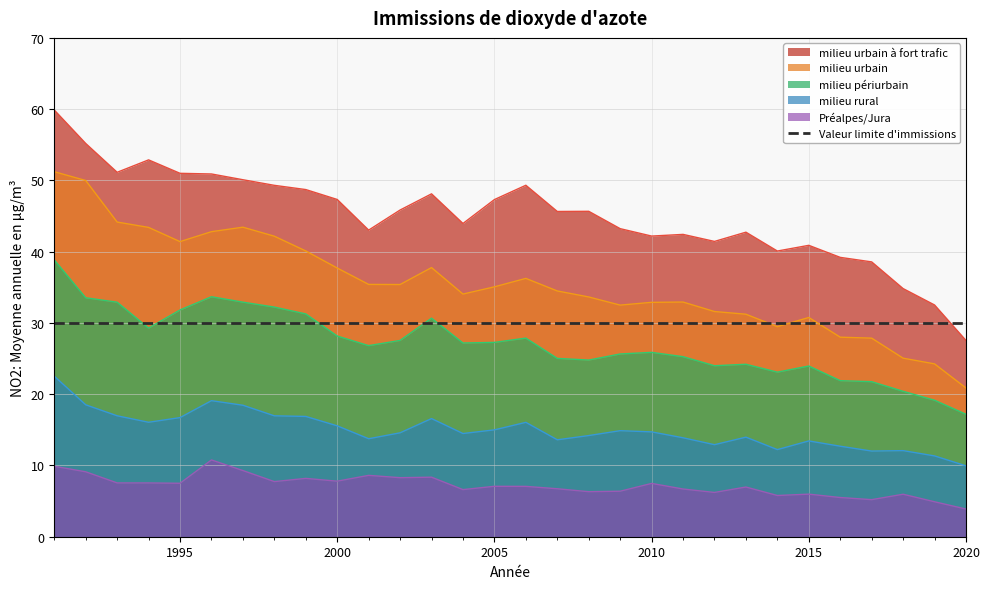

The value of milieu urbain à fort trafic at 2013 is 42.7. True or false?

True